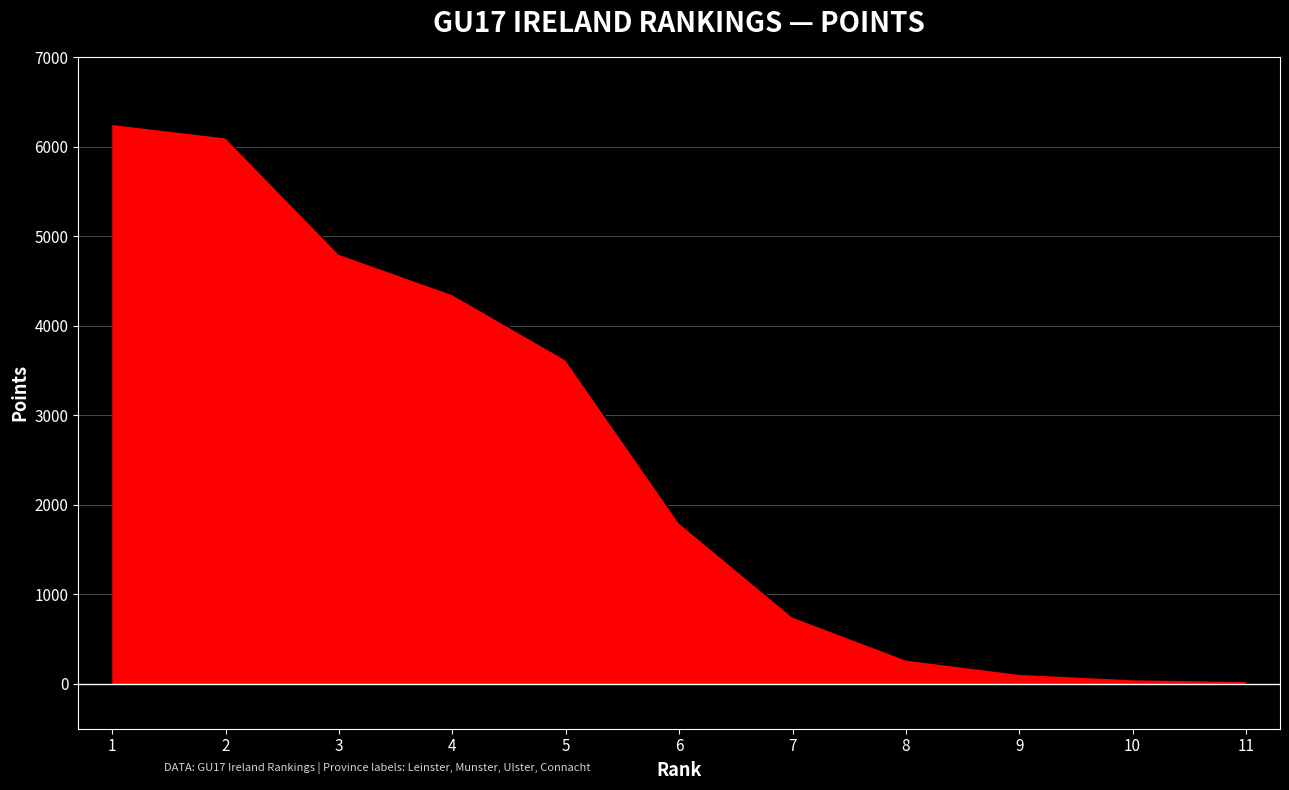

What is the value of the 2nd point from the left?

6100